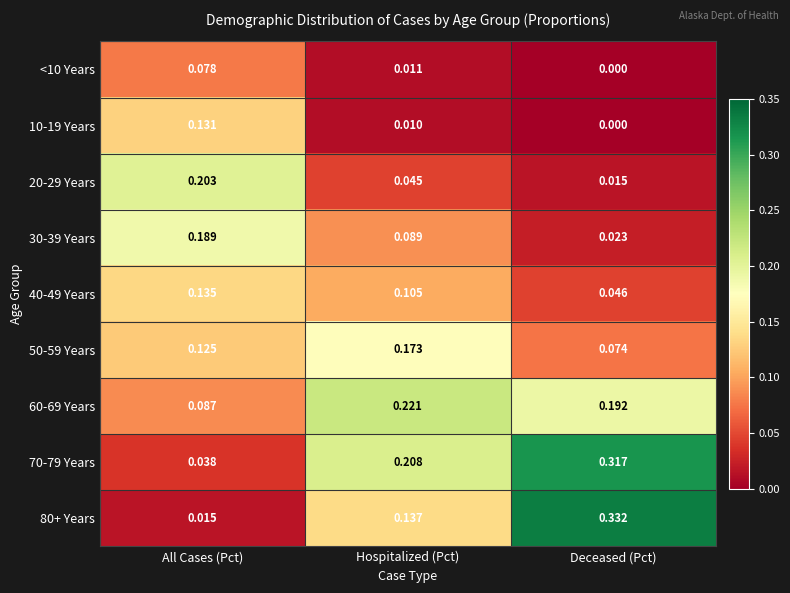

What is the total value across all series at All Cases (Pct)?

1.0